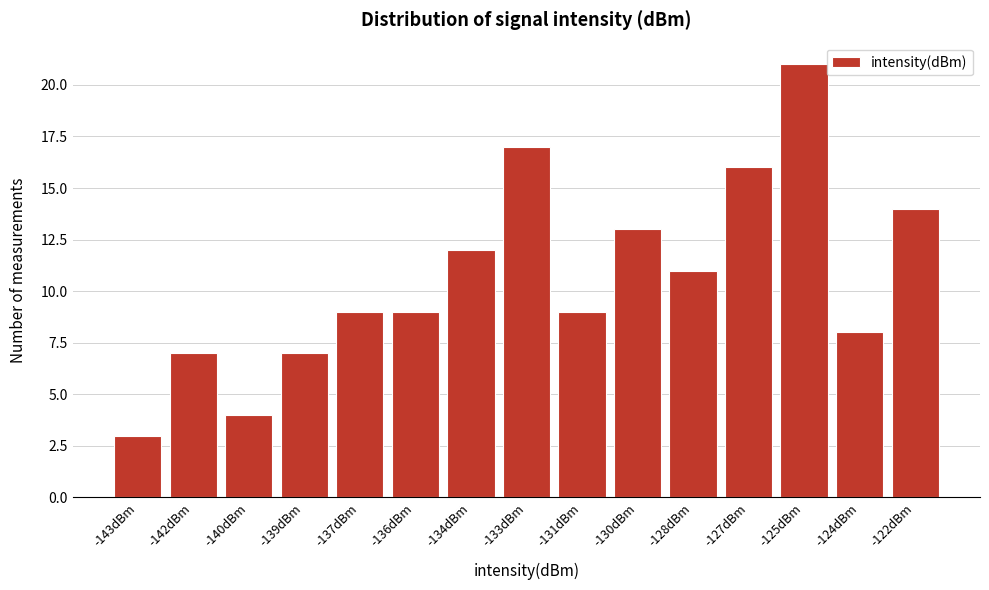

Reading right to left, list all the values displayed in this chart.

14	8	21	16	11	13	9	17	12	9	9	7	4	7	3